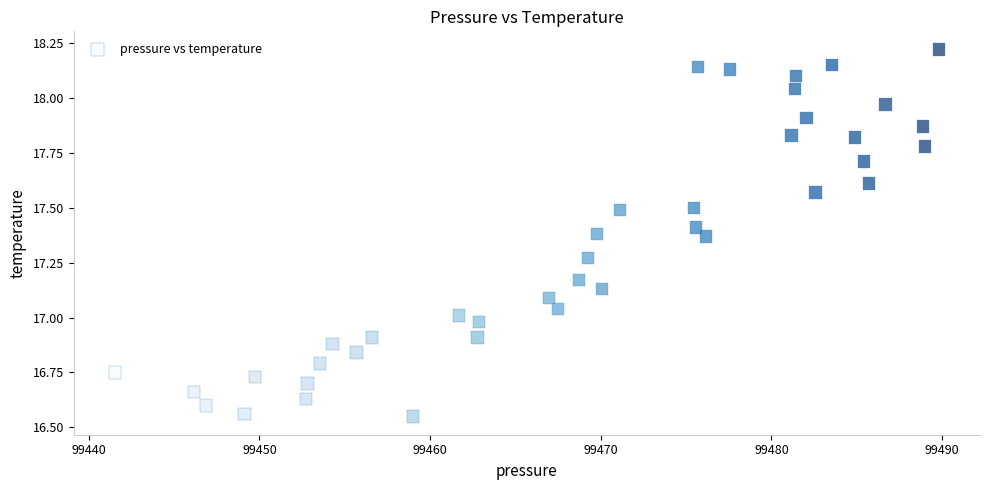

What is the range of X values (max minus min)?

48.3